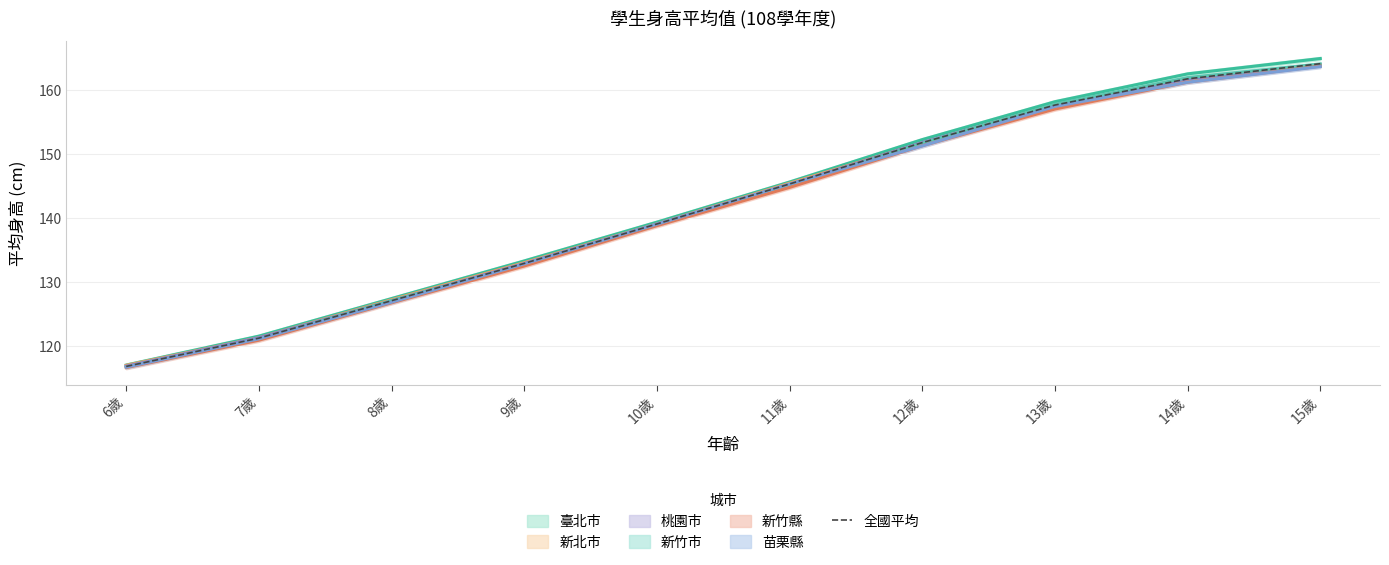

Where is the data nearest to the value 140?

10歲